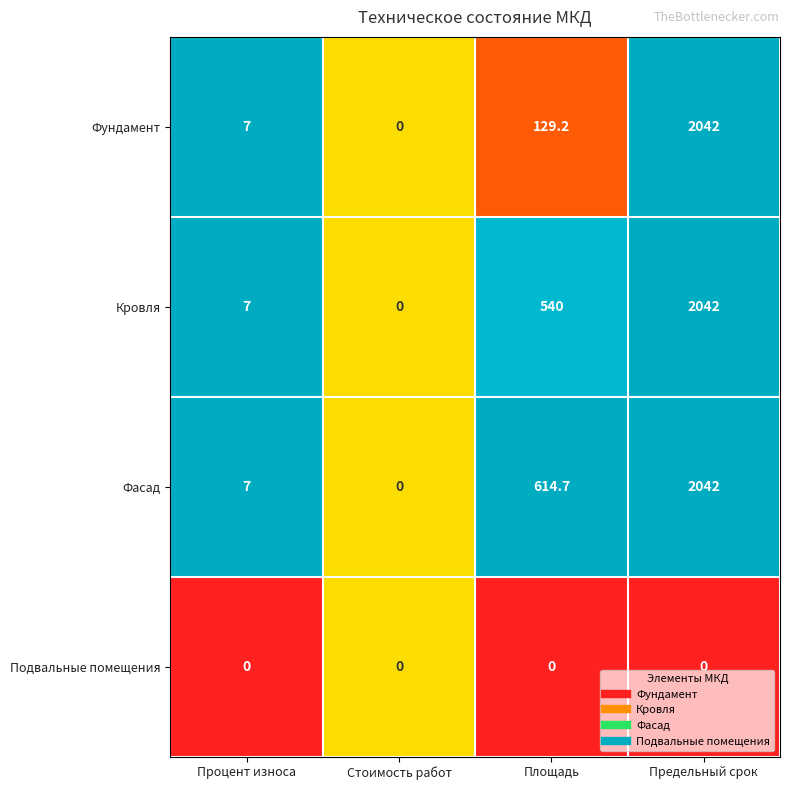

Between Площадь and Предельный срок, which series saw the biggest shift?

Фундамент